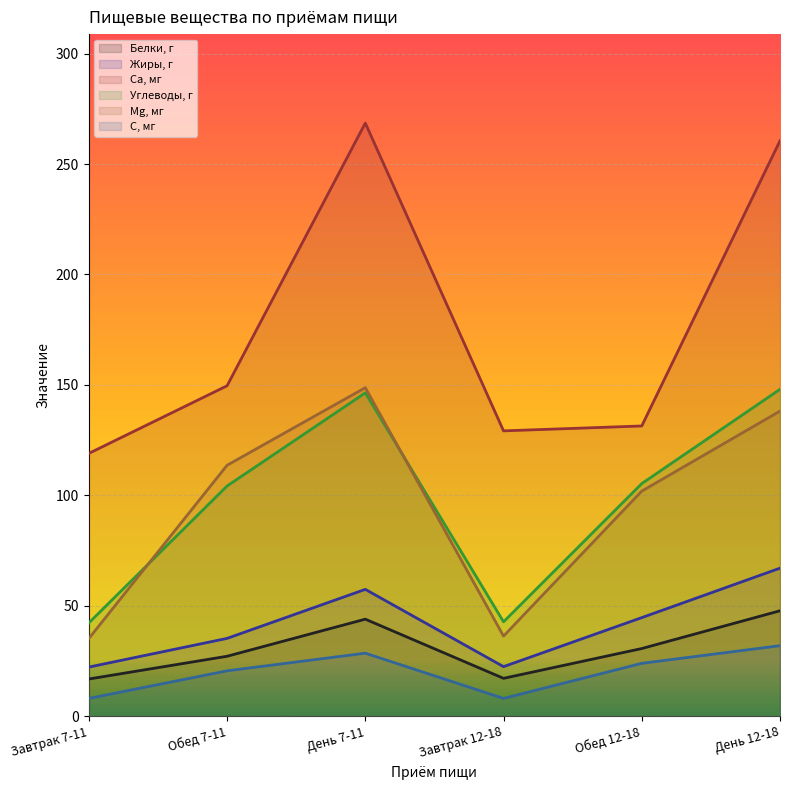

What is the label of the 2nd point from the right?

Обед 12-18